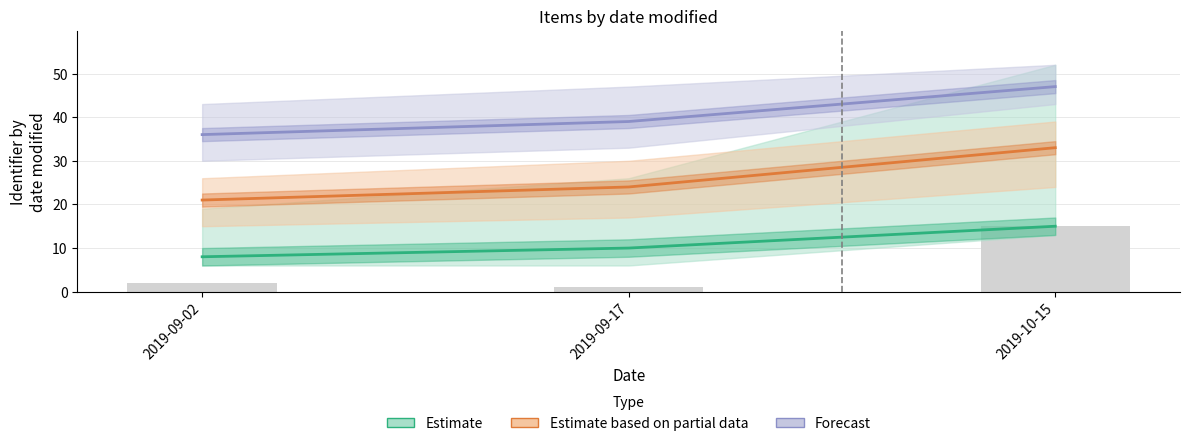

How many categories are shown in the chart?

3